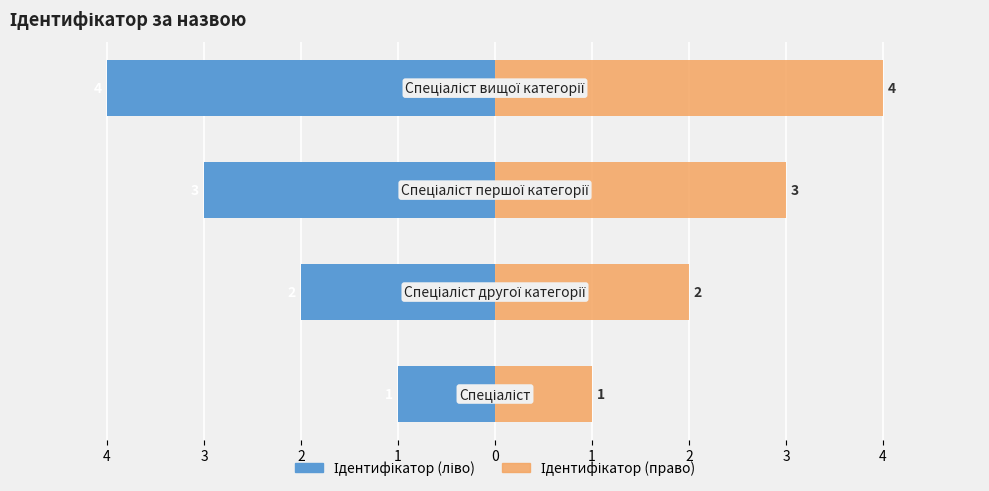

What is the difference between the highest and lowest values at 3?

4